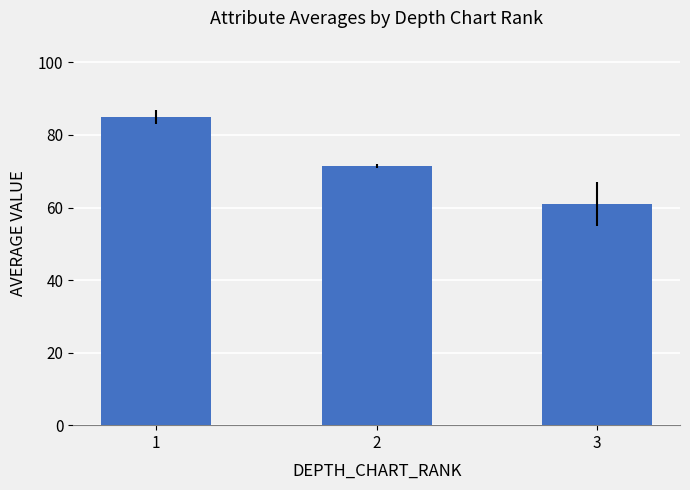

Which label corresponds to the smallest value in the chart?

3